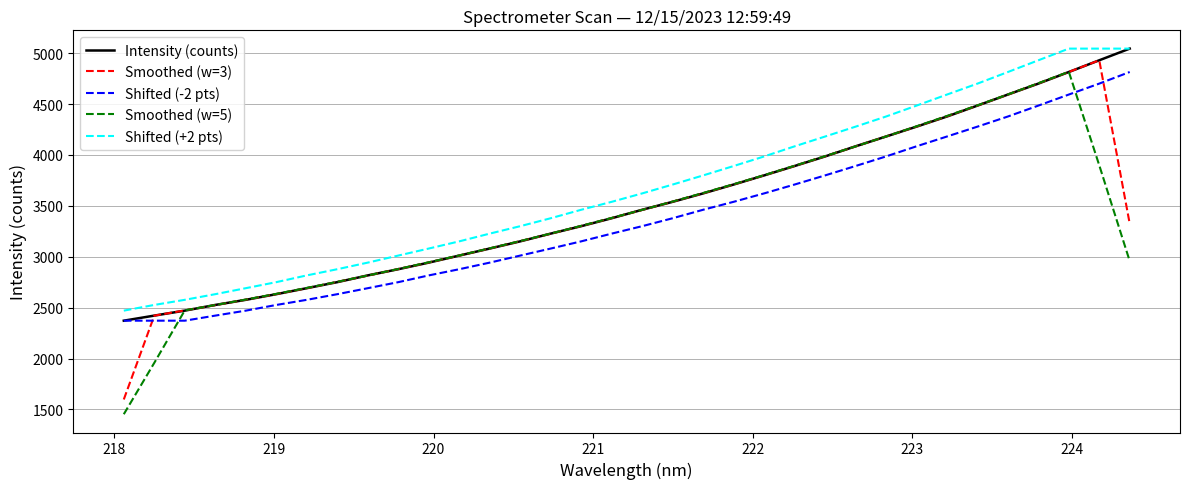

Which series has the largest range (max minus min)?

Smoothed (w=5)